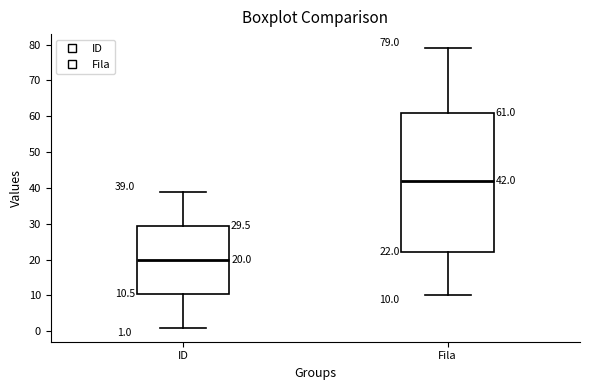

Which box's median line is the highest?

Fila